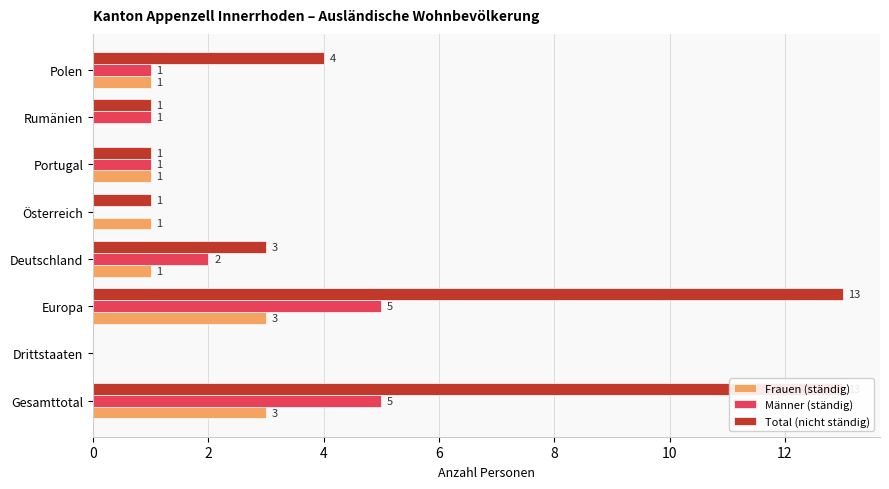

Does the chart contain stacked bars?

No